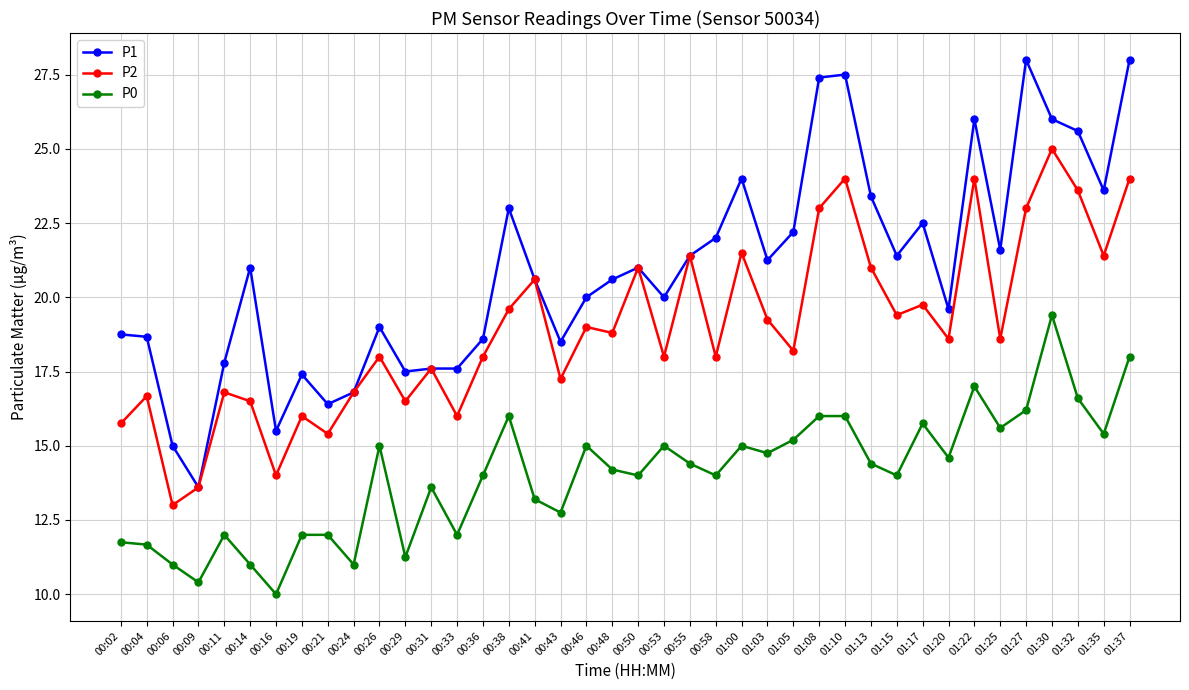

True or false: P0 has a value of 14.8 at 01:03.

True